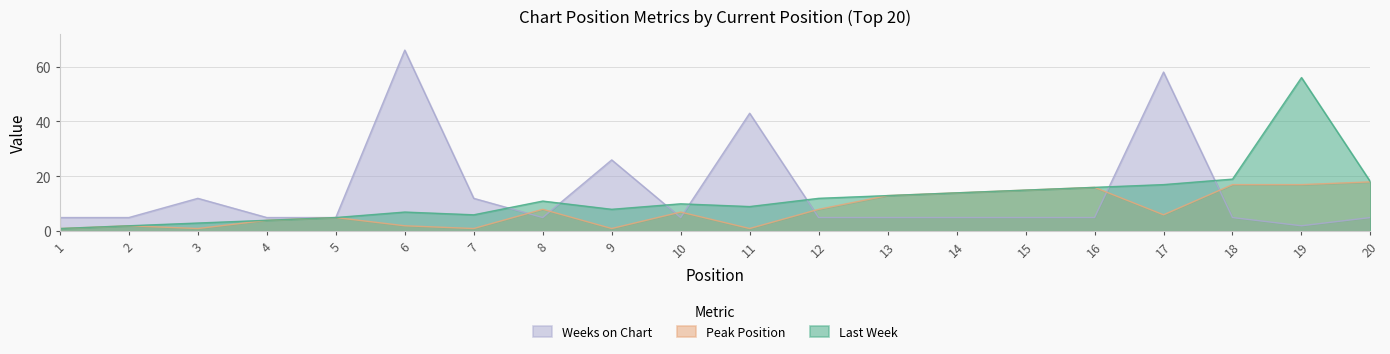

Between 10 and 14, which is larger?

14